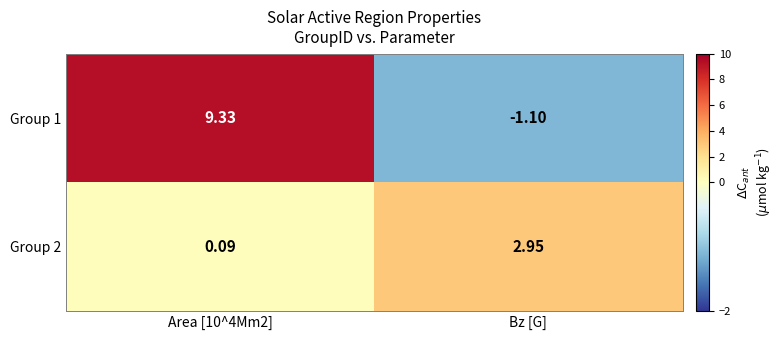

Is the value of Group 2 at Bz [G] greater than the value of Group 1 at Bz [G]?

Yes